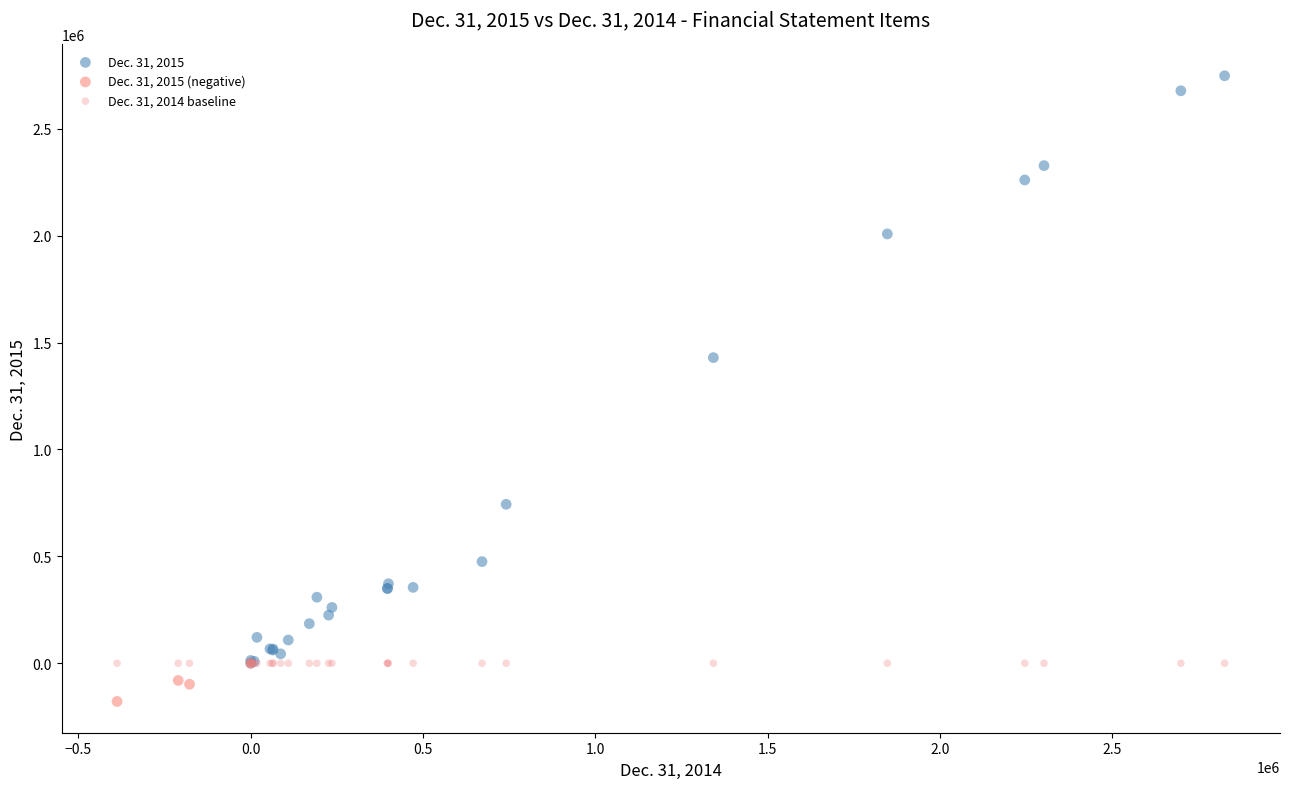

Which series reaches the maximum Y coordinate?

Dec. 31, 2015